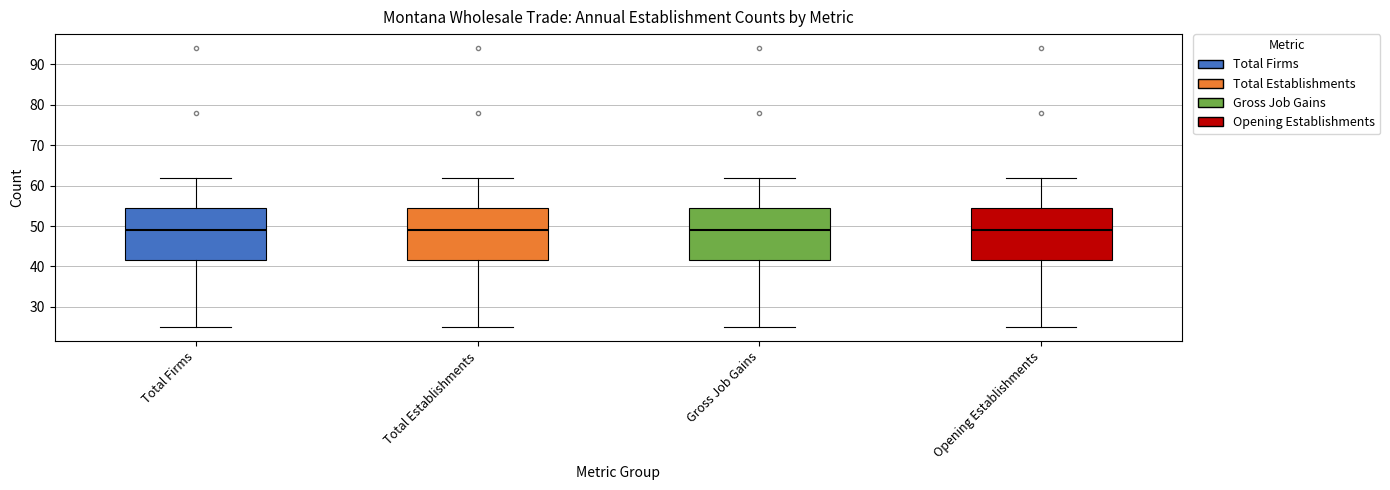

Reading left to right, read every box against the y-axis: the position of its median line, the range the box covers, and the ends of its whiskers. The values are not printed on the chart, so give them approximately, as read against the axis.

Total Firms: median 49, box 42 to 55, whiskers 25 to 62
Total Establishments: median 49, box 42 to 55, whiskers 25 to 62
Gross Job Gains: median 49, box 42 to 55, whiskers 25 to 62
Opening Establishments: median 49, box 42 to 55, whiskers 25 to 62